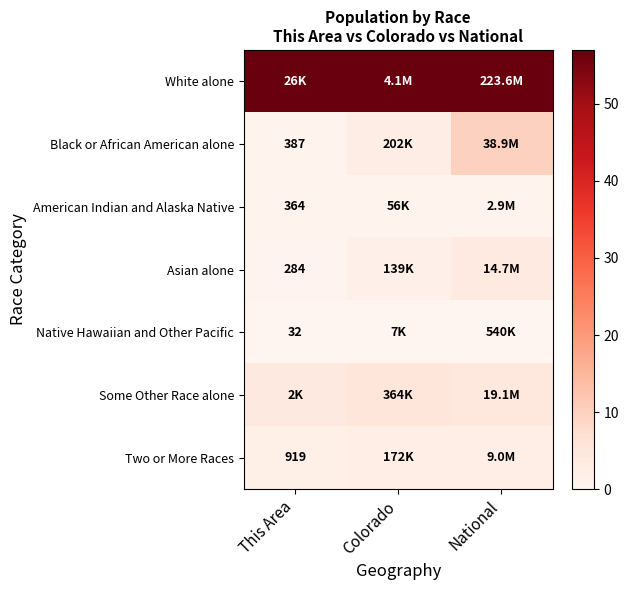

How many series are shown in this chart?

7